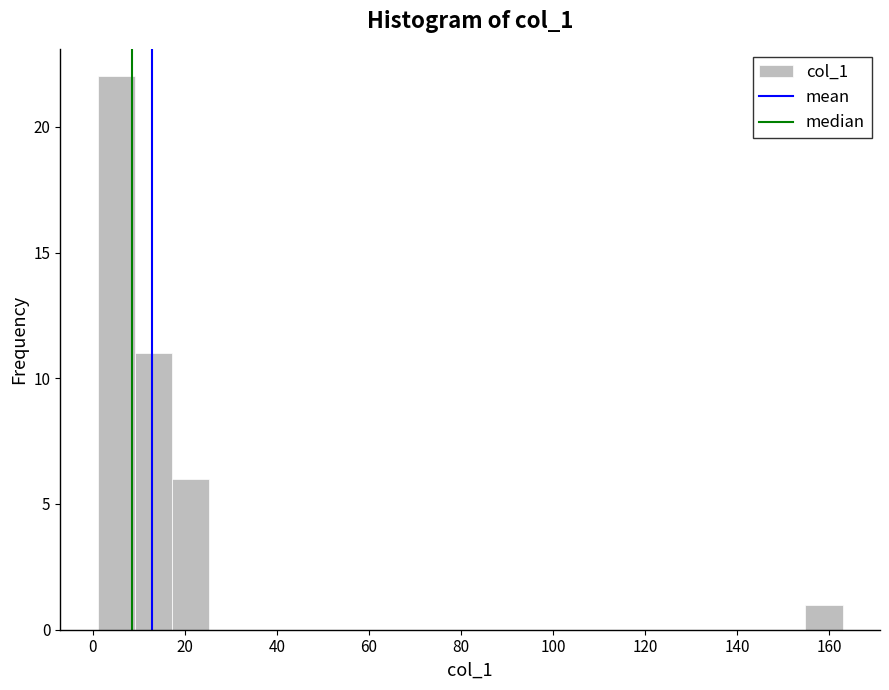

Which range on the x-axis has the tallest bar?

2 to 10